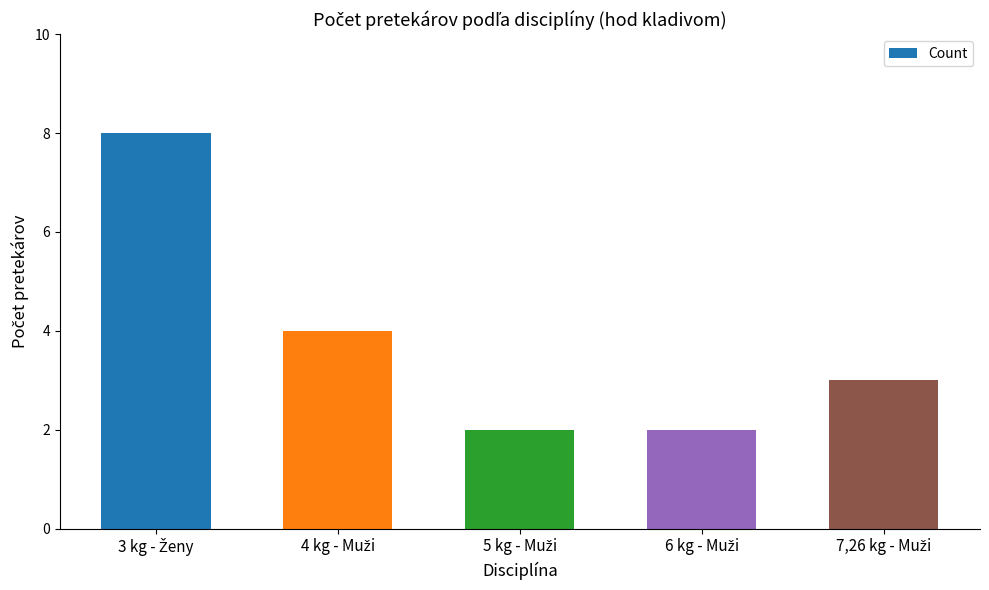

What is the value of the 1st bar from the left?

8